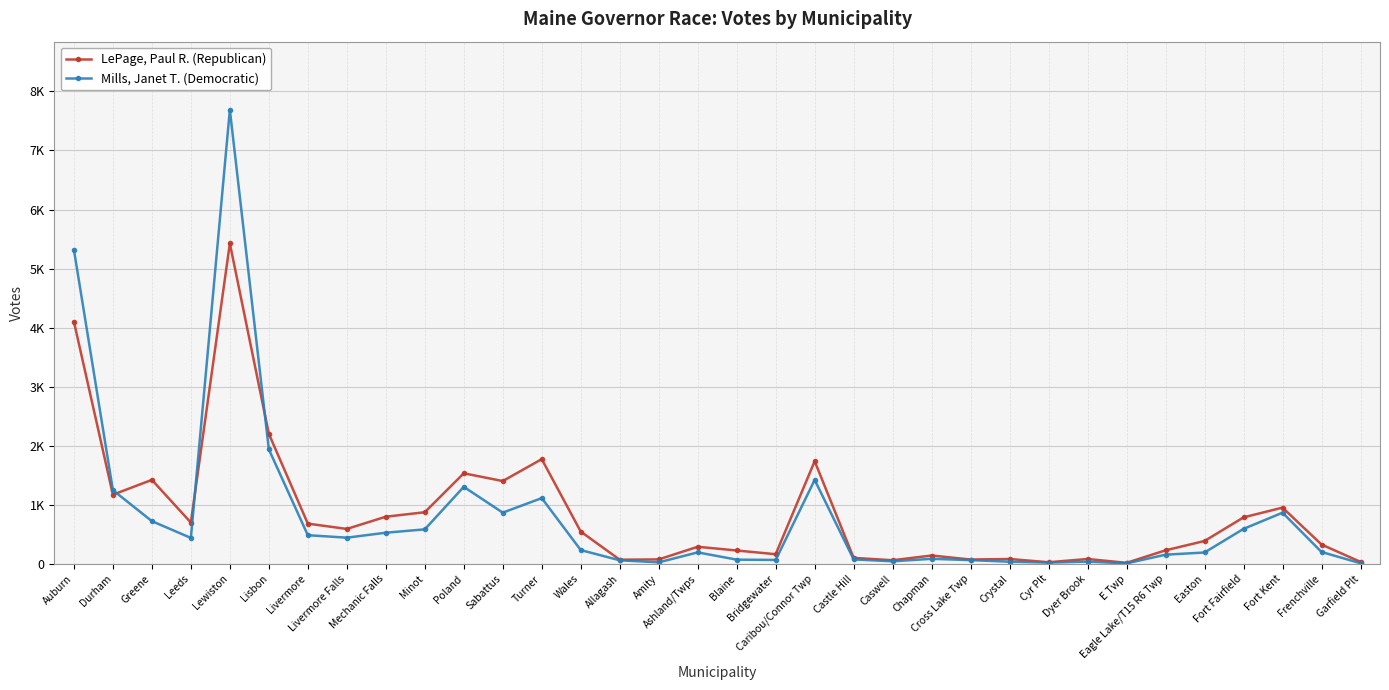

Reading right to left, list all the values displayed in this chart.

LePage, Paul R. (Republican): Garfield Plt=33	Frenchville=327	Fort Kent=952	Fort Fairfield=787	Easton=387	Eagle Lake/T15 R6 Twp=229	E Twp=17	Dyer Brook=82	Cyr Plt=27	Crystal=82	Cross Lake Twp=73	Chapman=141	Caswell=61	Castle Hill=101	Caribou/Connor Twp=1738	Bridgewater=163	Blaine=226	Ashland/Twps=289	Amity=75	Allagash=70	Wales=546	Turner=1773	Sabattus=1402	Poland=1533	Minot=874	Mechanic Falls=798	Livermore Falls=591	Livermore=681	Lisbon=2202	Lewiston=5426	Leeds=699	Greene=1422	Durham=1171	Auburn=4102
Mills, Janet T. (Democratic): Garfield Plt=10	Frenchville=201	Fort Kent=866	Fort Fairfield=592	Easton=192	Eagle Lake/T15 R6 Twp=155	E Twp=8	Dyer Brook=37	Cyr Plt=21	Crystal=36	Cross Lake Twp=63	Chapman=85	Caswell=43	Castle Hill=75	Caribou/Connor Twp=1421	Bridgewater=66	Blaine=71	Ashland/Twps=194	Amity=25	Allagash=60	Wales=233	Turner=1113	Sabattus=867	Poland=1304	Minot=584	Mechanic Falls=527	Livermore Falls=443	Livermore=485	Lisbon=1939	Lewiston=7689	Leeds=439	Greene=723	Durham=1248	Auburn=5321